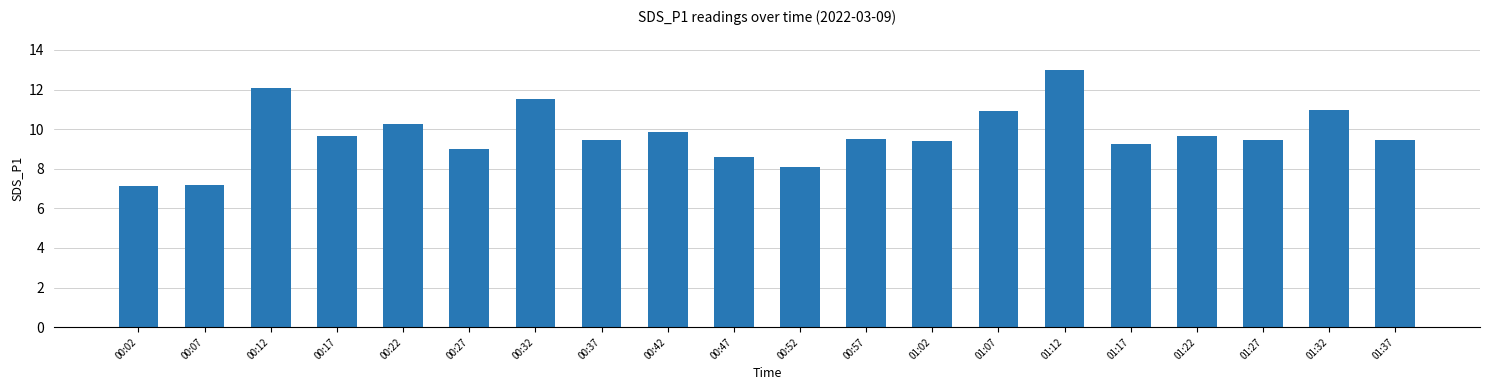

The chart shows a value of 9.4 at 01:37. True or false?

True